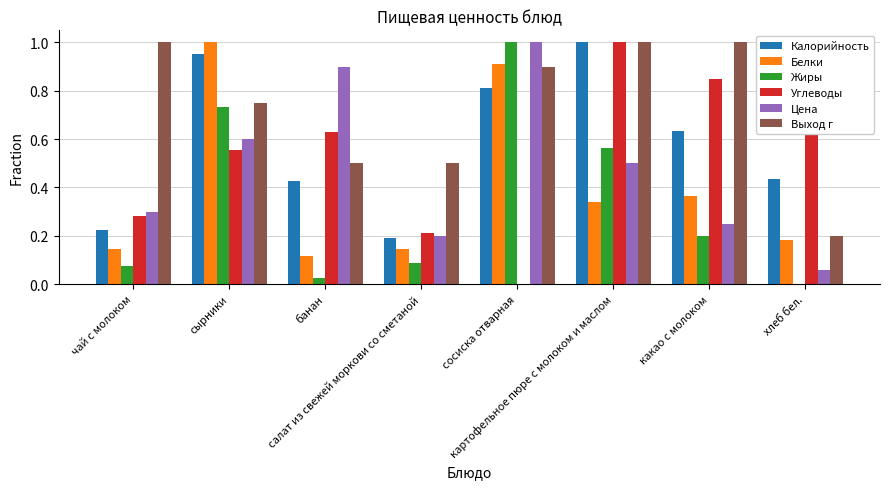

What is the sum of all Жиры values?

2.7